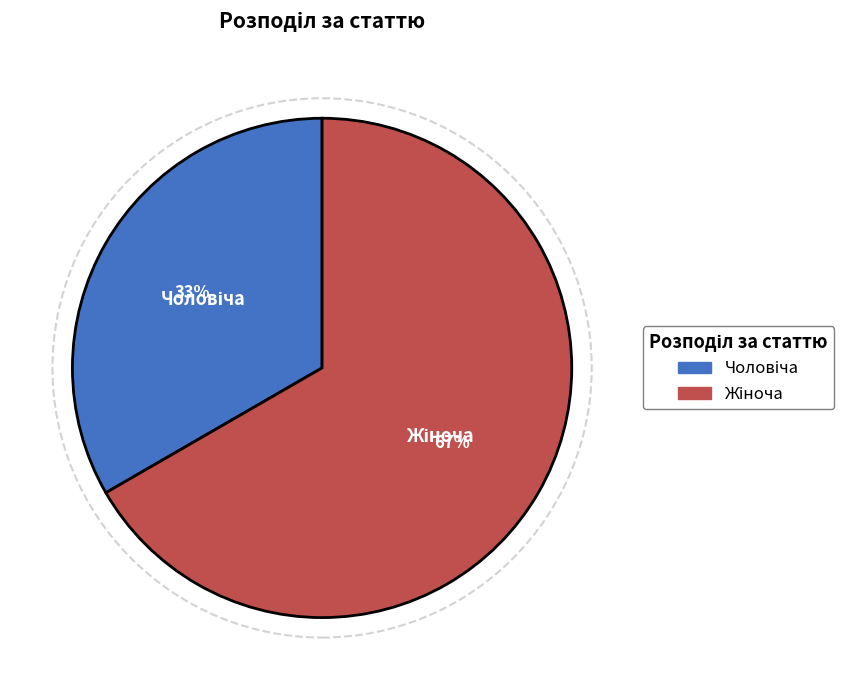

Does any single category account for the majority?

Yes